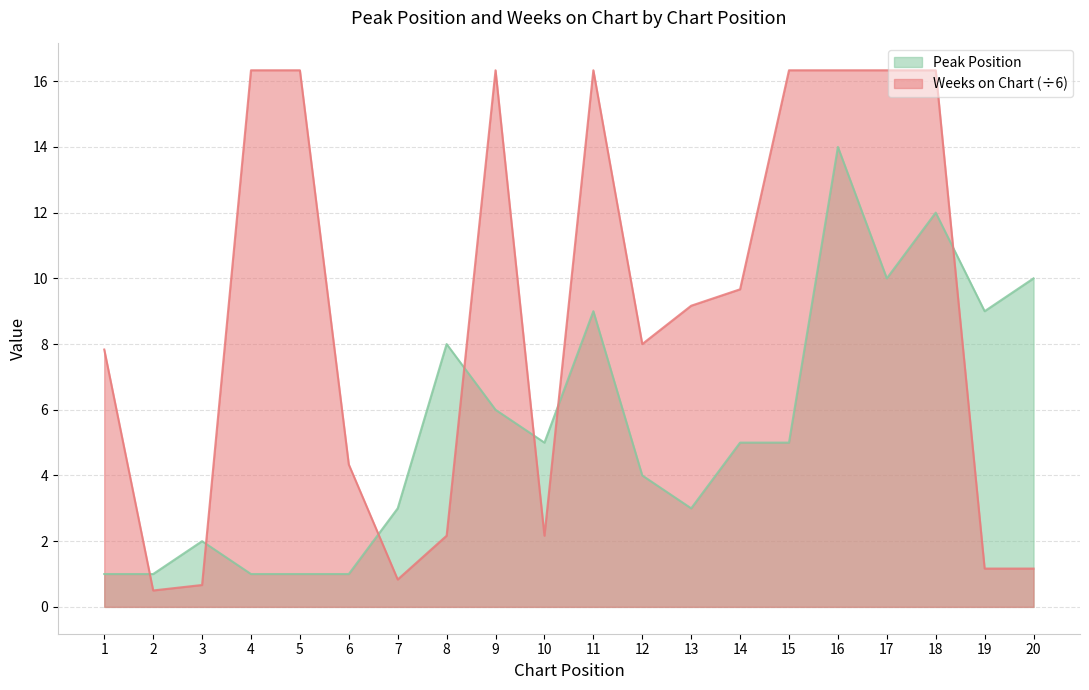

Which series has the largest range (max minus min)?

Weeks on Chart (÷6)